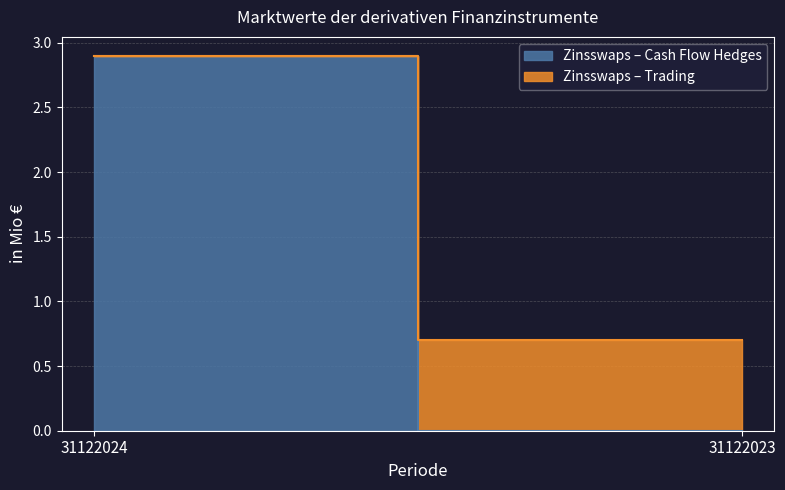

What is the sum of all Zinsswaps – Cash Flow Hedges values?

2.9